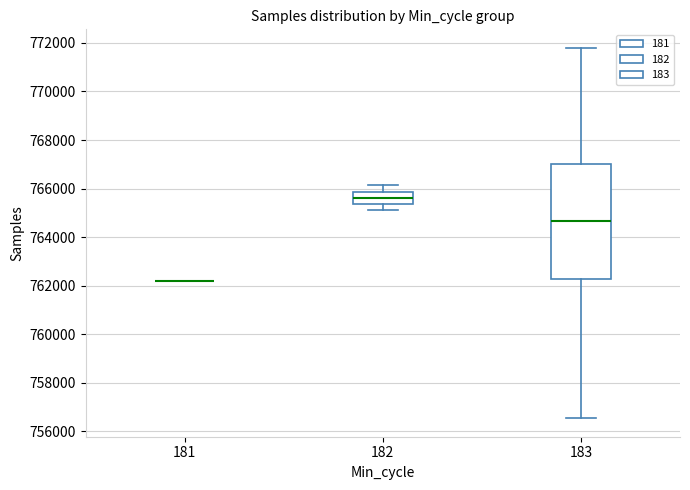

Reading left to right, read every box against the y-axis: the position of its median line, the range the box covers, and the ends of its whiskers. The values are not printed on the chart, so give them approximately, as read against the axis.

181: box collapsed to a line at 762200, whiskers 762200 to 762200
182: median 765600, box 765400 to 765800, whiskers 765000 to 766200
183: median 764600, box 762200 to 767000, whiskers 756600 to 771800